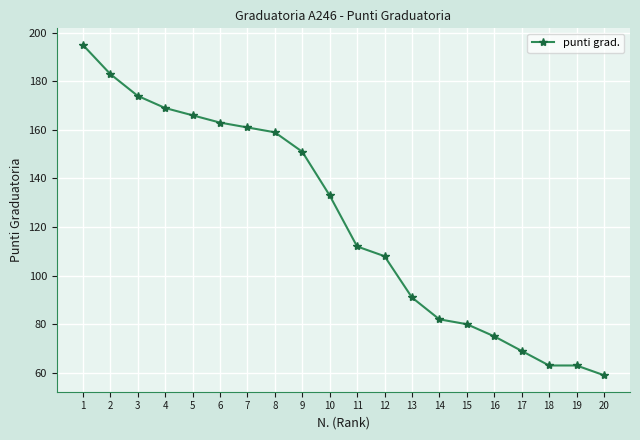

How many categories are shown in the chart?

20